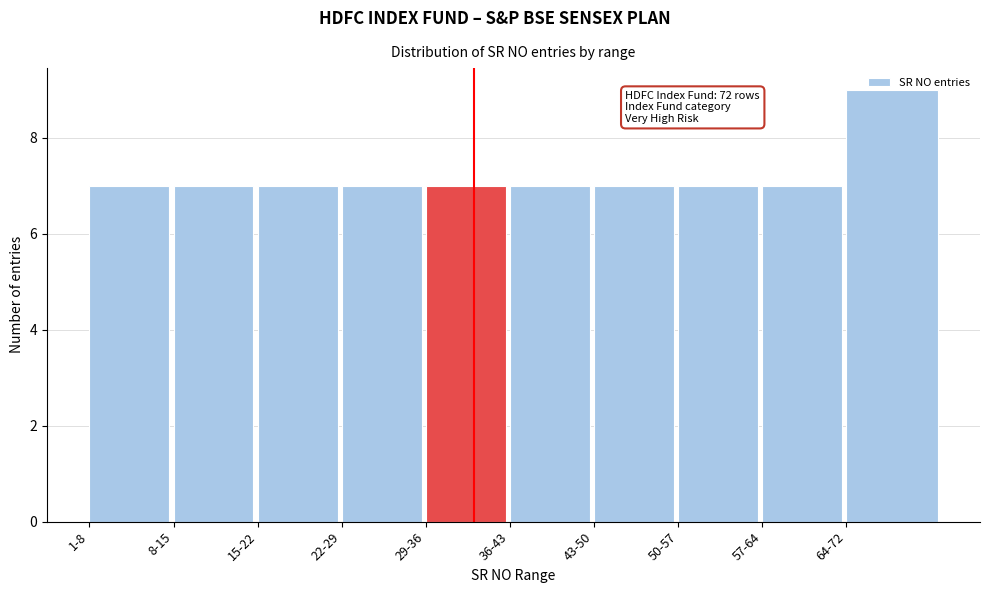

What is the value of the 3rd bar from the left?

7